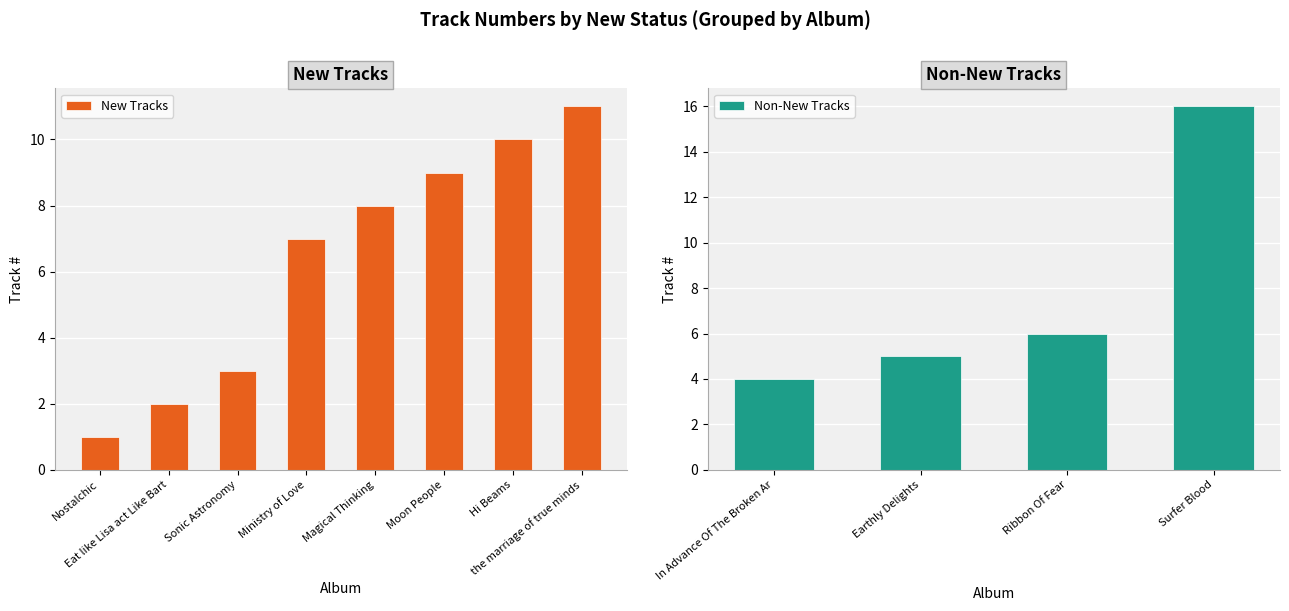

What is the minimum value for Non-New Tracks?

4